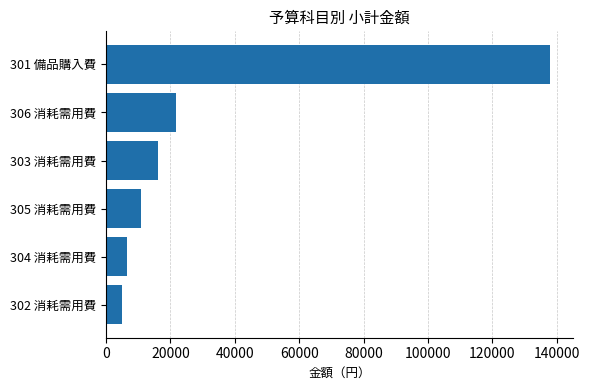

Which category has the highest value across all series?

301 備品購入費